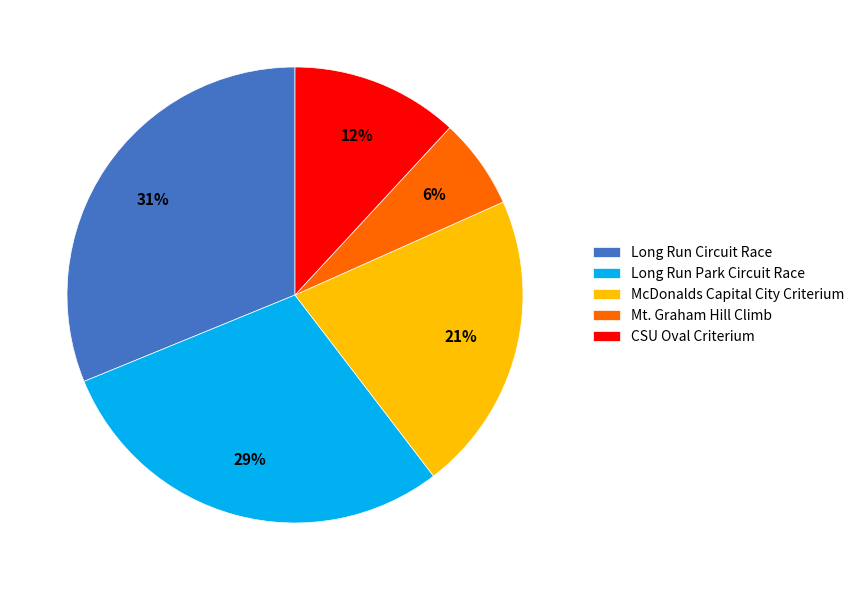

Between McDonalds Capital City Criterium and Long Run Park Circuit Race, which is larger?

Long Run Park Circuit Race